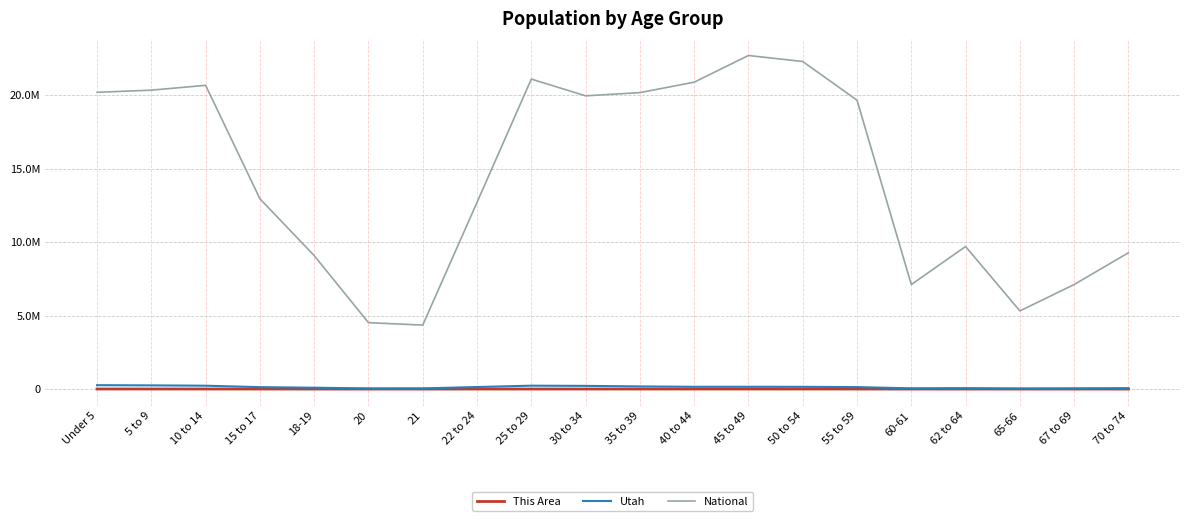

True or false: This Area has more than 0 points higher than both neighbors.

True